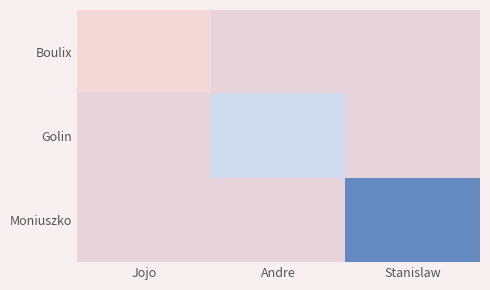

Reading left to right, list all the values displayed in this chart.

Boulix: Jojo=1.0	Andre=1.5	Stanislaw=1.5
Golin: Jojo=1.5	Andre=2.0	Stanislaw=1.5
Moniuszko: Jojo=1.5	Andre=1.5	Stanislaw=3.0